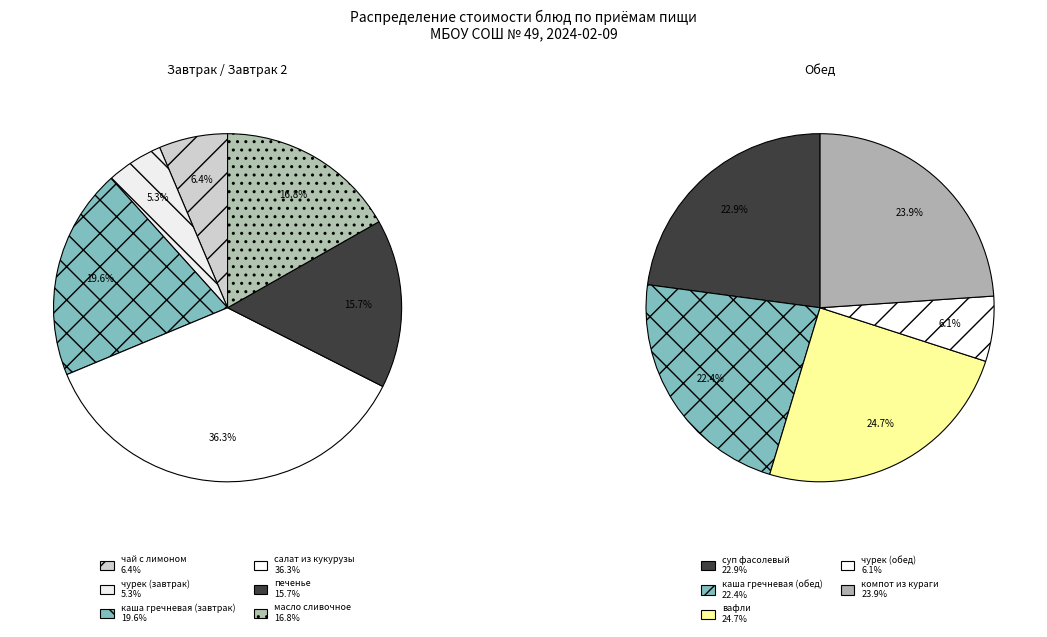

Is there any slice that represents more than half of the pie?

No